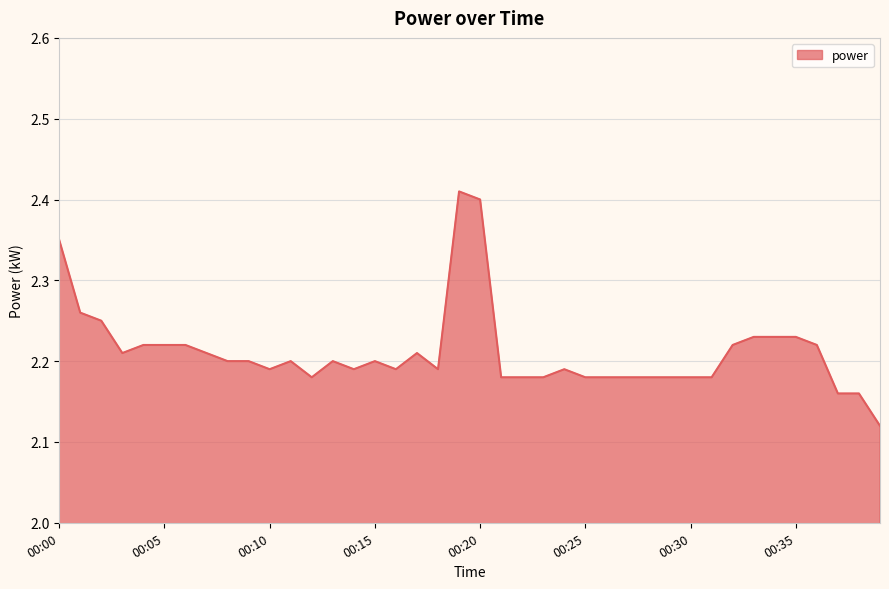

What is the difference between the maximum and minimum values?

0.3